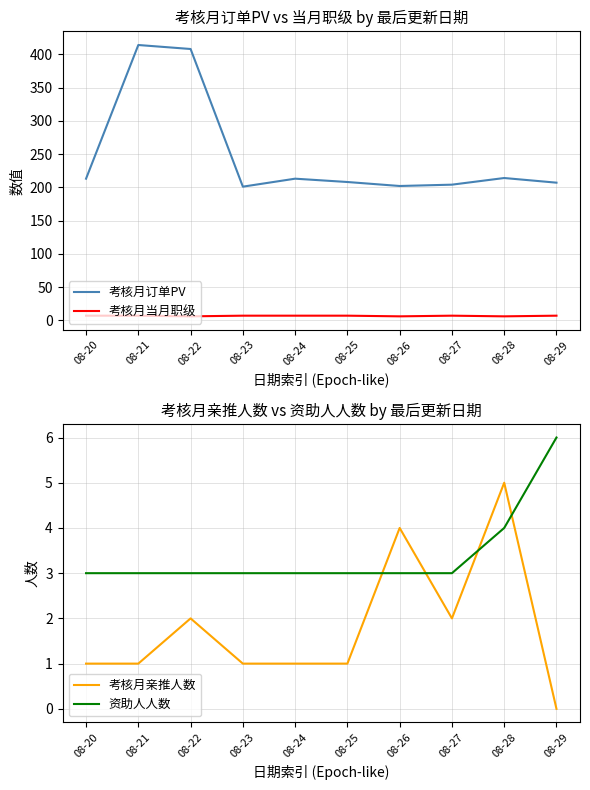

What is the greatest value displayed?

414